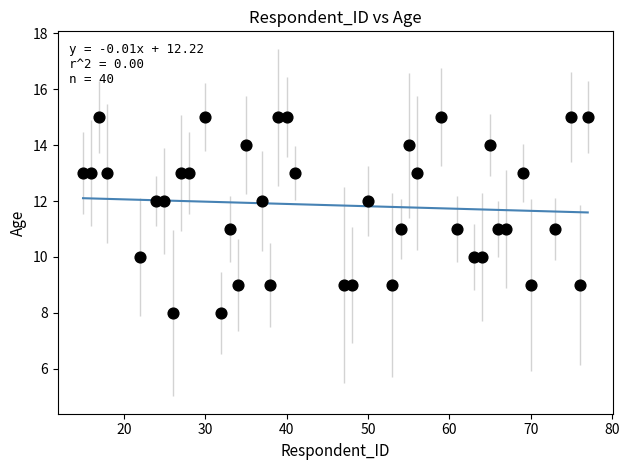

What is the range of X values (max minus min)?

62